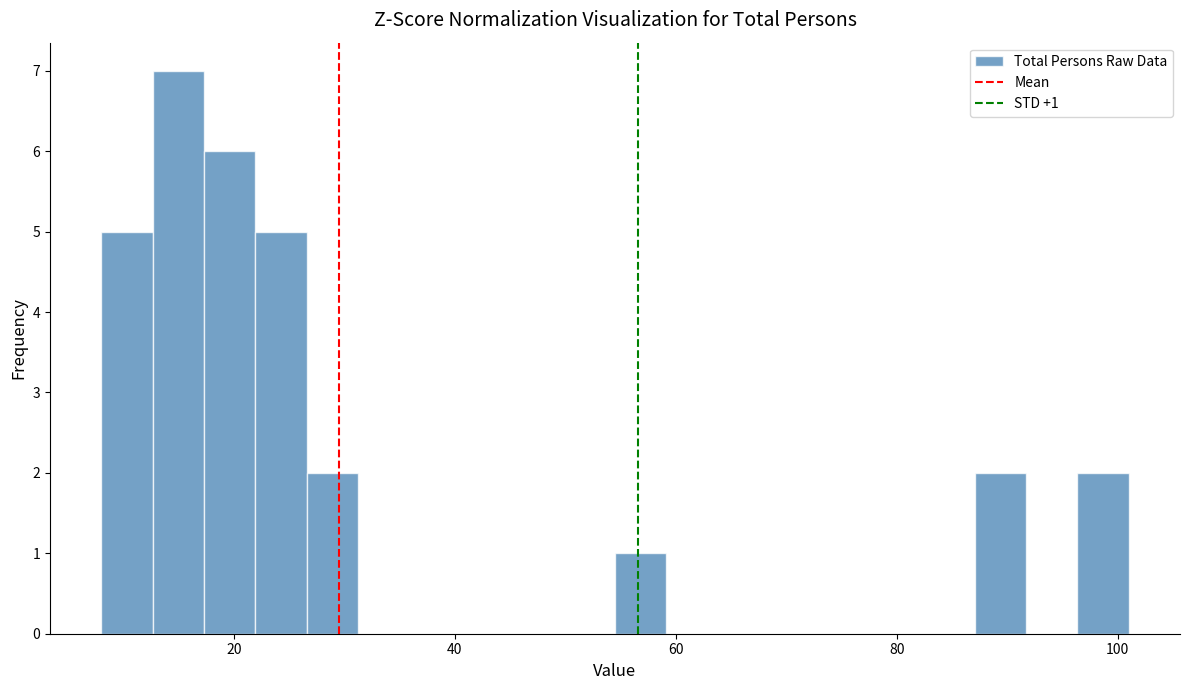

Around what value on the x-axis is the tallest bar? Give the approximate position of its centre, as read against the axis.

14